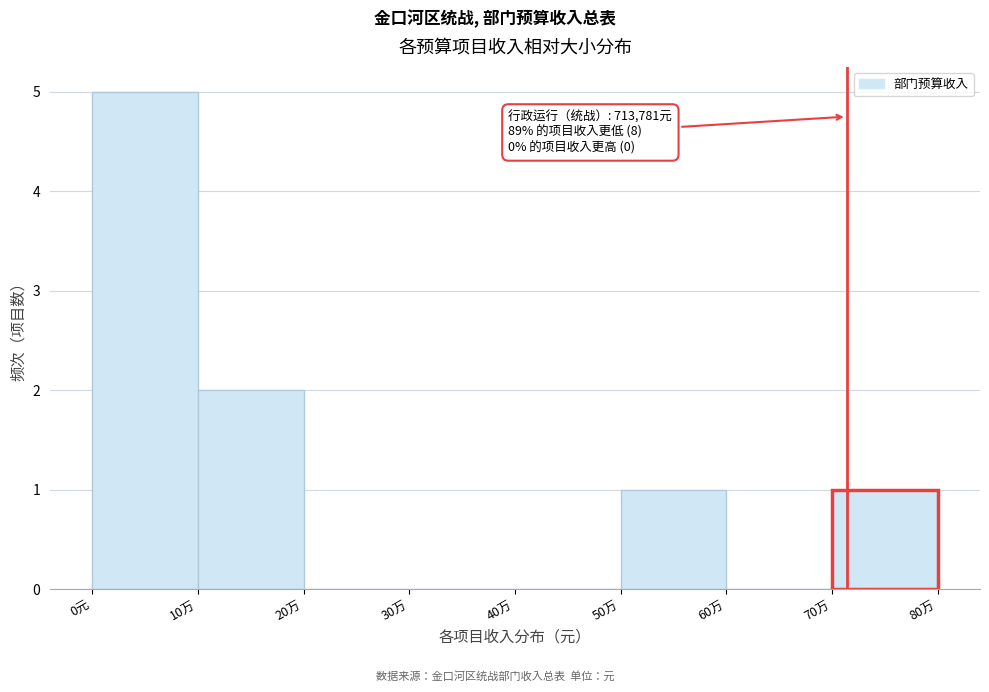

Reading left to right, what are all the values shown in this chart?

0元=5	10万=2	20万=0	30万=0	40万=0	50万=1	60万=0	70万=1